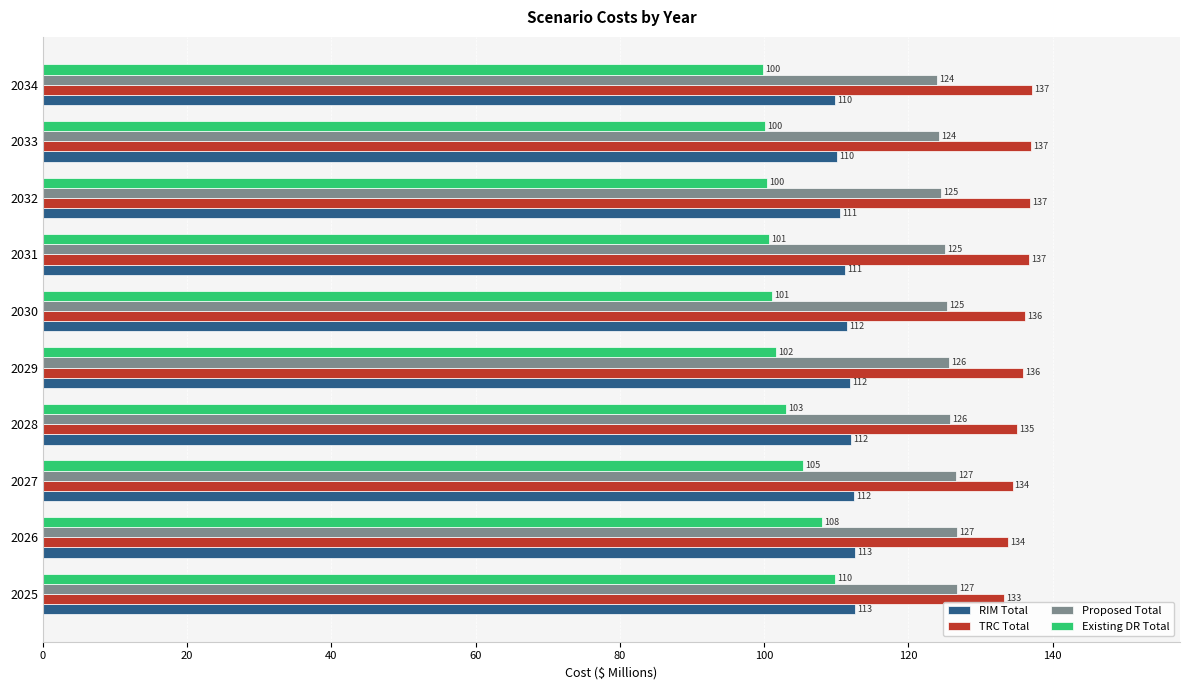

What is the difference between the highest and lowest values at 2027?

29.0